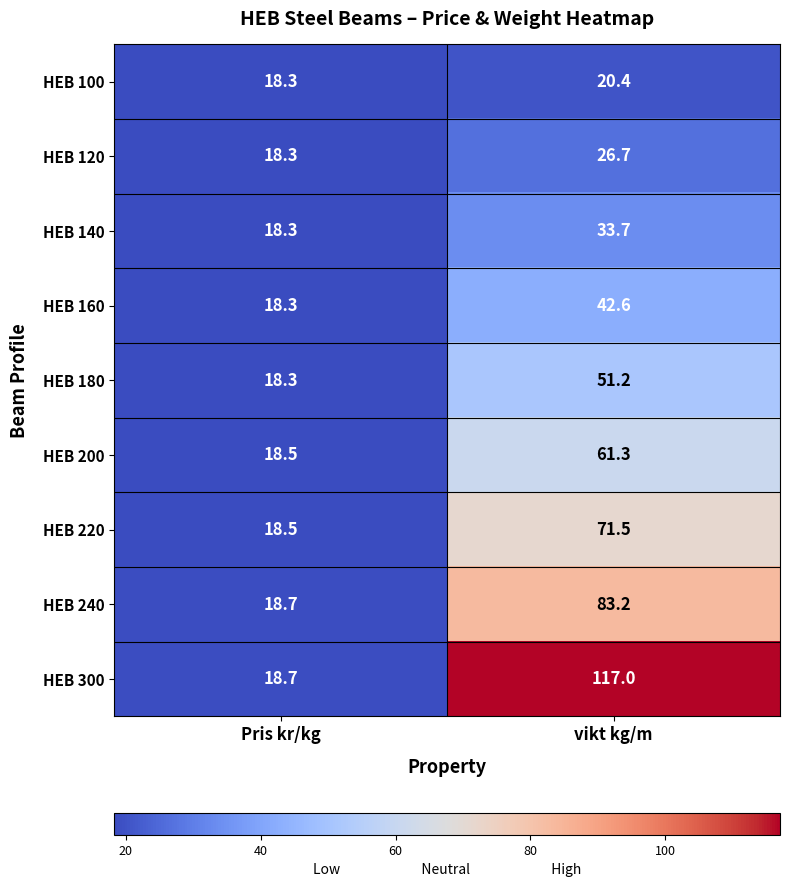

What is the minimum value shown in the chart?

18.3